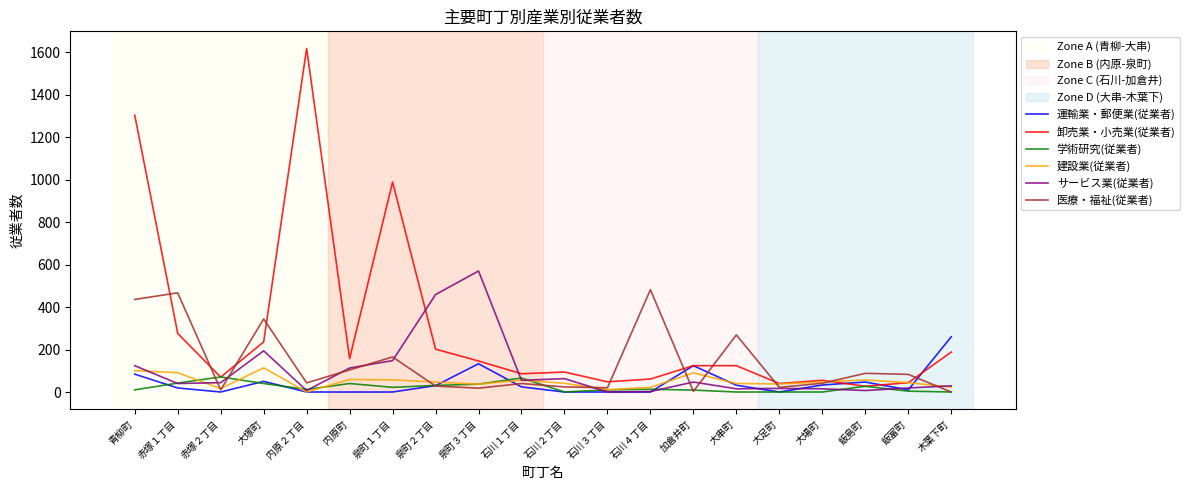

Which series has the largest total across all categories?

卸売業・小売業(従業者)